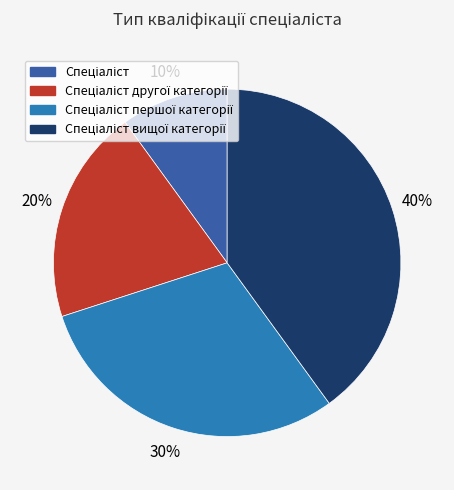

To the nearest percent, what is the average slice percentage?

25%